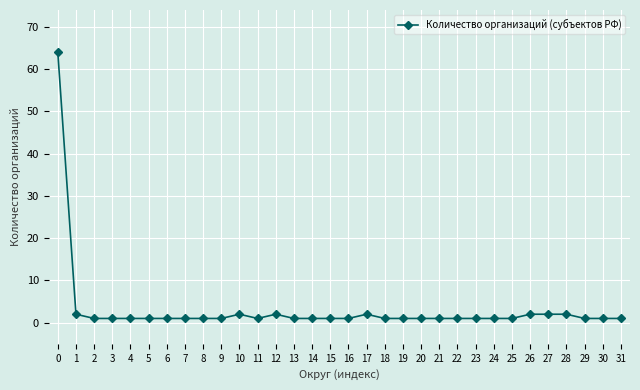

What is the difference between the maximum and minimum values?

63